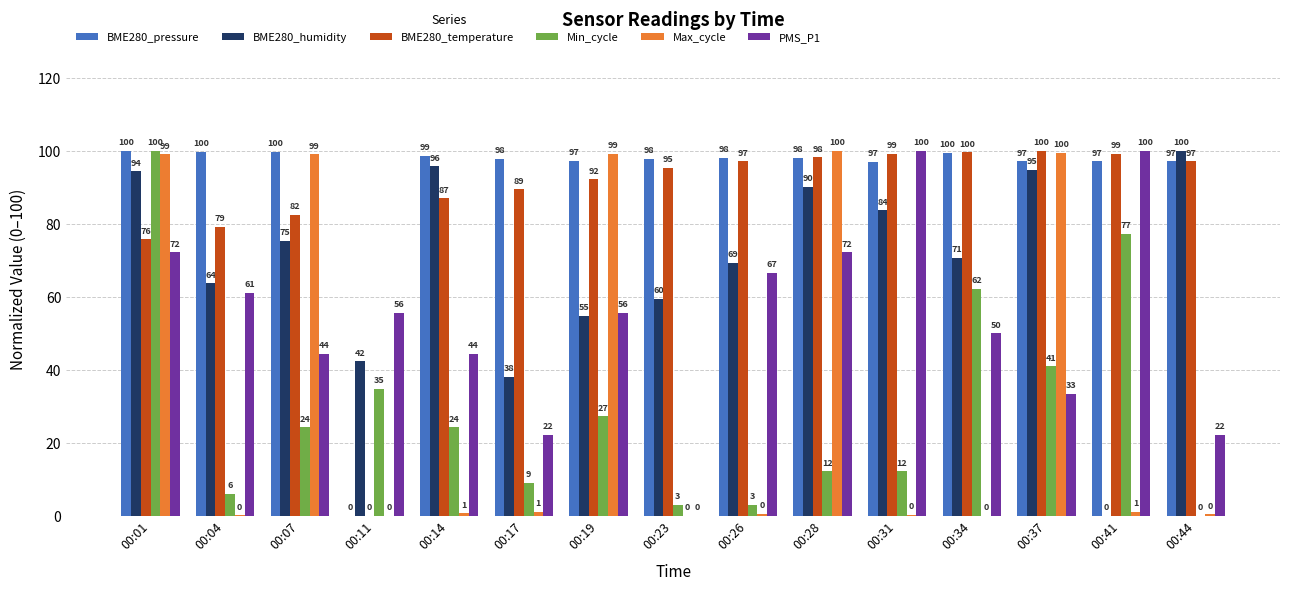

Between 00:17 and 00:37, which series saw the biggest shift?

Max_cycle